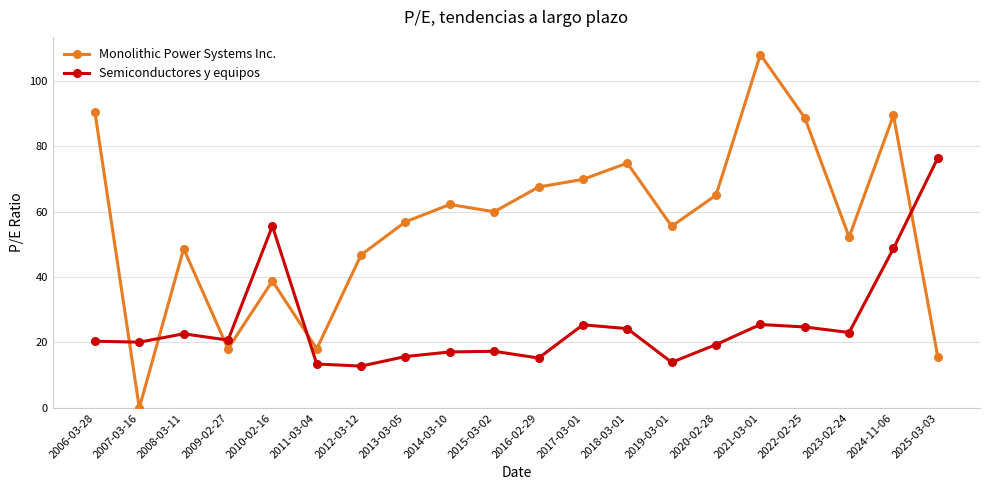

Which series has the largest total across all categories?

Monolithic Power Systems Inc.